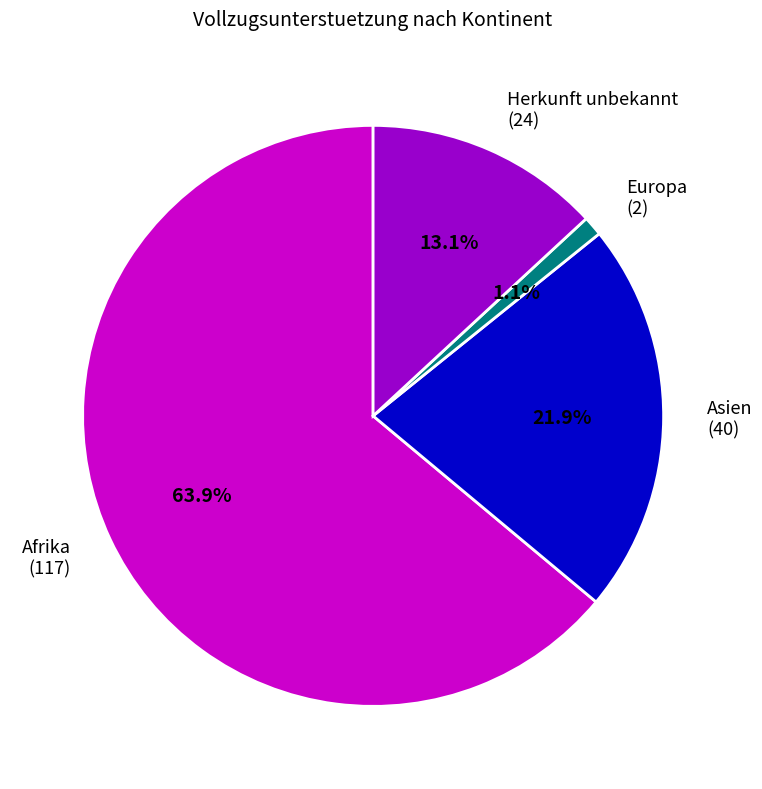

What is the largest slice in the pie chart?

Afrika (117)